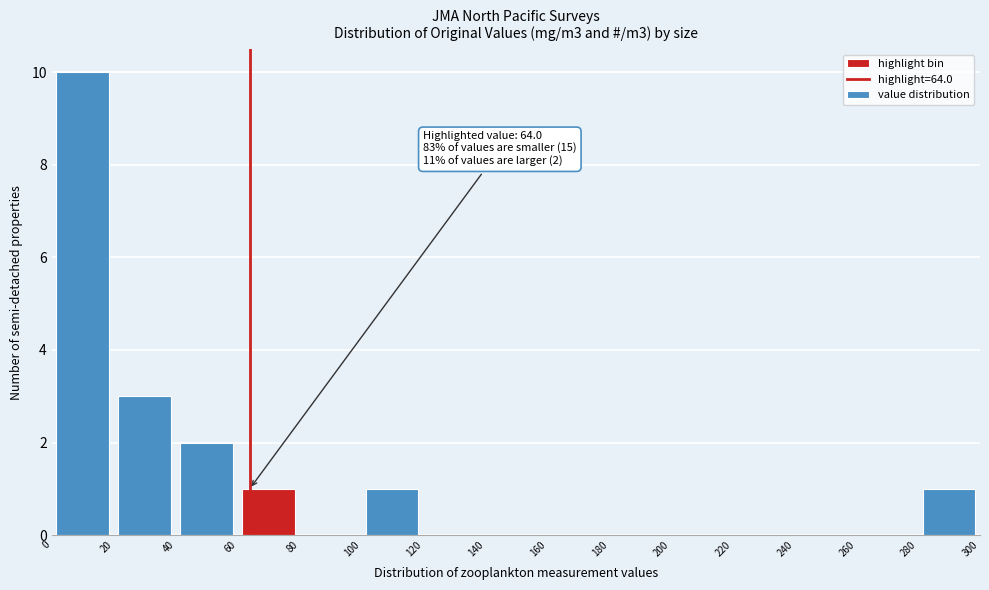

Over which range of the x-axis is the bar tallest?

0 to 20